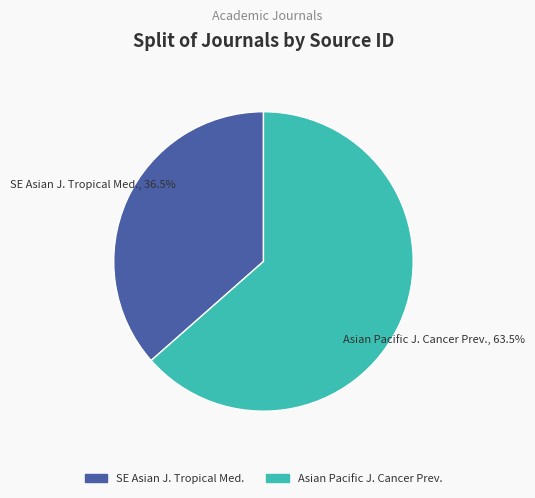

How many segments does this pie chart have?

2